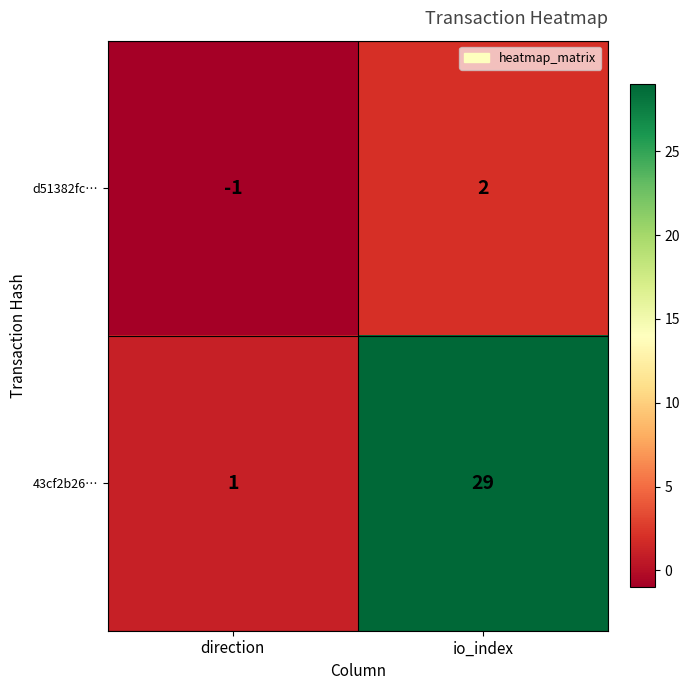

Is the value of 43cf2b26… at direction greater than the value of d51382fc… at io_index?

No